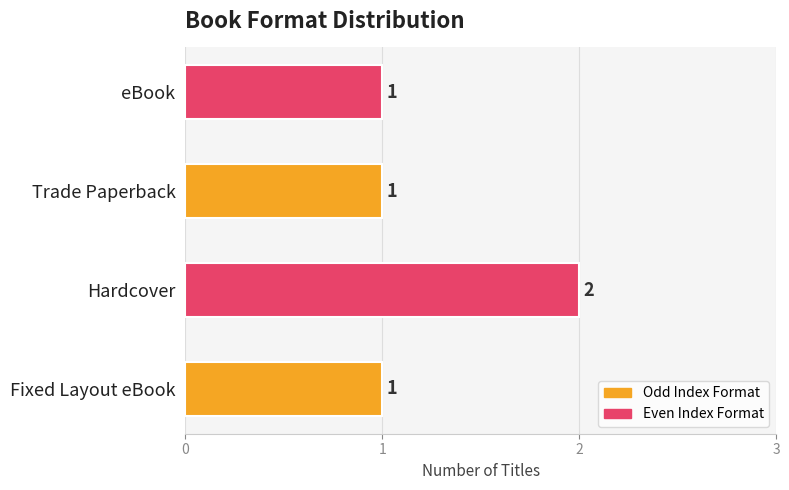

Reading bottom to top, transcribe all the data shown in this chart.

Fixed Layout eBook=1	Hardcover=2	Trade Paperback=1	eBook=1